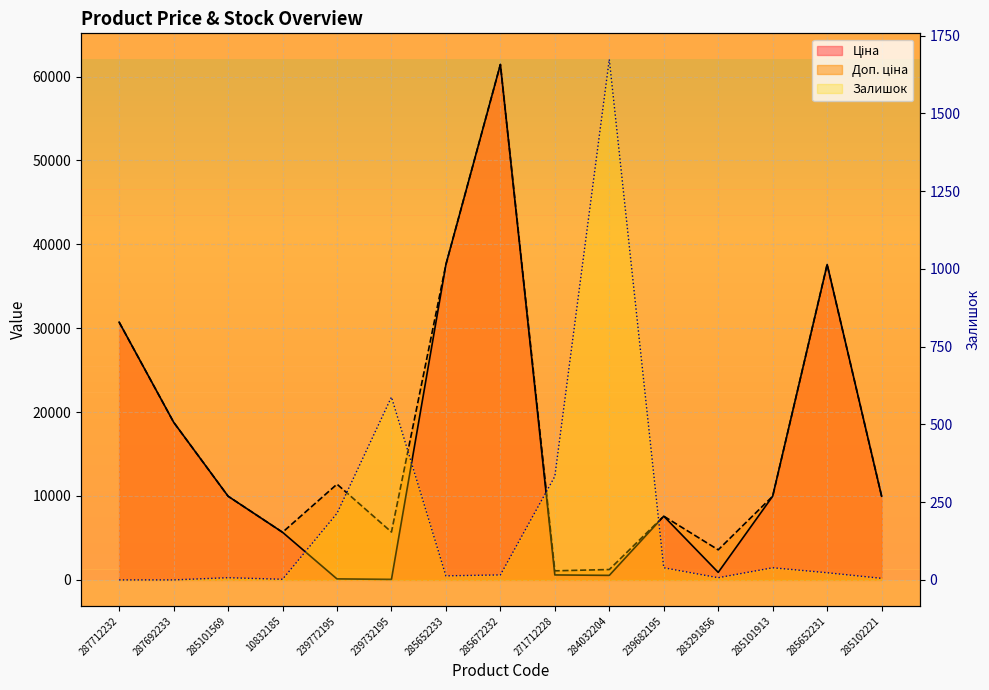

Reading left to right, list all the values displayed in this chart.

Ціна: 287712232=30717.1	287692233=18796.8	285101569=9975.0	10832185=5673.8	239772195=114.1	239732195=57.0	285652233=37593.6	285672232=61434.3	271712228=589.9	284032204=539.0	239682195=7596.5	283291856=895.9	285101913=9975.0	285652231=37593.6	285102221=9975.0
Доп. ціна: 287712232=30717.1	287692233=18796.8	285101569=9975.0	10832185=5673.8	239772195=11410.0	239732195=5705.0	285652233=37593.6	285672232=61434.3	271712228=1081.7	284032204=1235.4	239682195=7596.5	283291856=3583.6	285101913=9975.0	285652231=37593.6	285102221=9975.0
Залишок: 287712232=0.0	287692233=0.0	285101569=7.0	10832185=2.0	239772195=214.0	239732195=588.0	285652233=13.0	285672232=16.0	271712228=333.0	284032204=1674.0	239682195=39.0	283291856=7.0	285101913=39.0	285652231=23.0	285102221=5.0